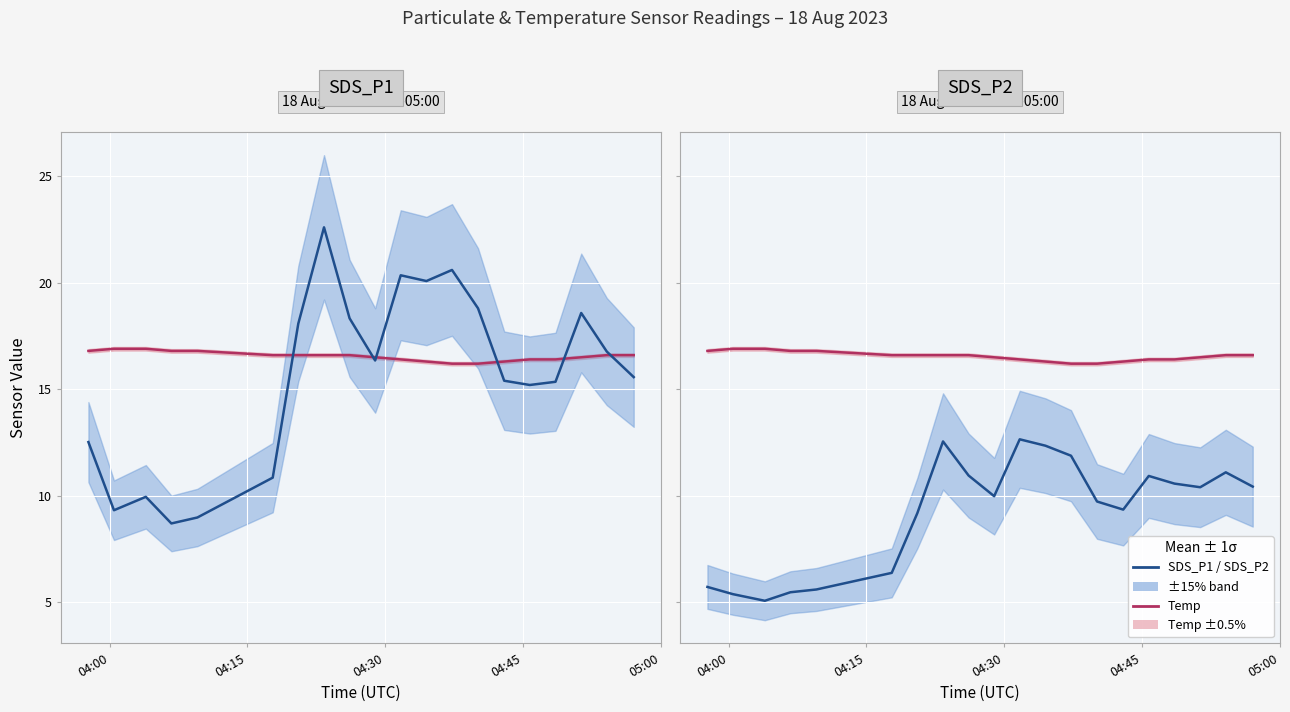

Which series has the largest total across all categories?

Temp